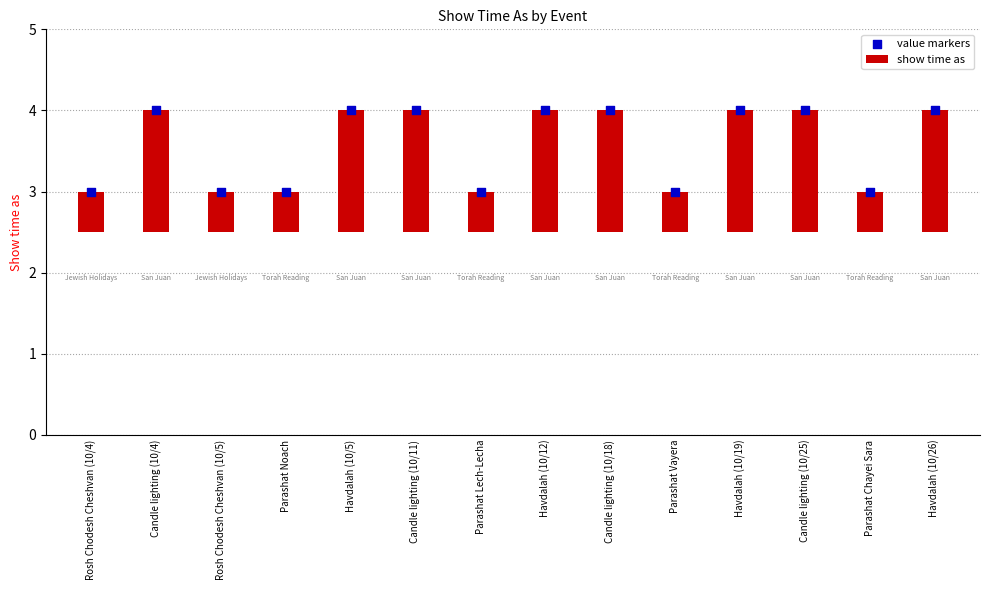

Which series has the largest total across all categories?

value markers